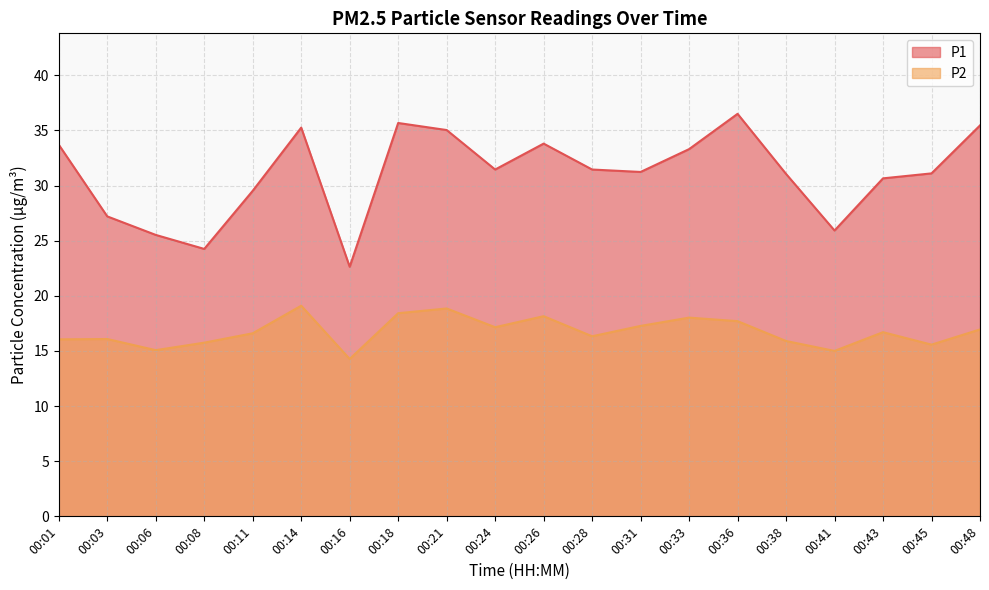

What is the difference between the maximum and minimum values in the P2 series?

4.8